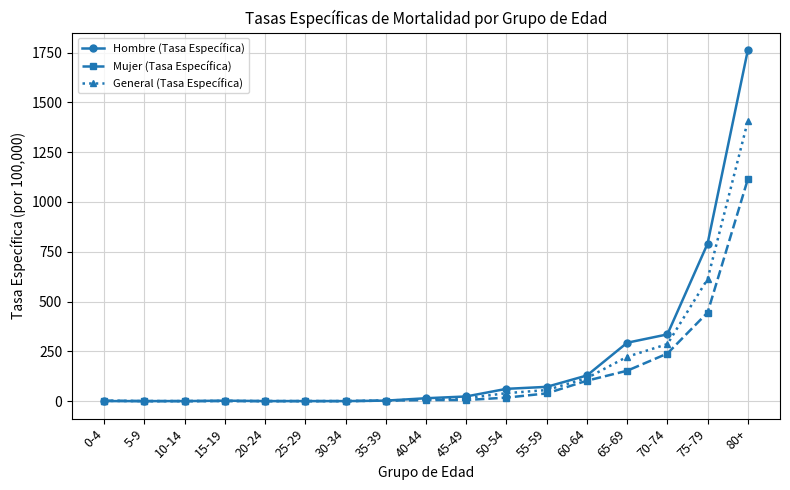

What is the highest value of the General (Tasa Específica) series?

1406.4